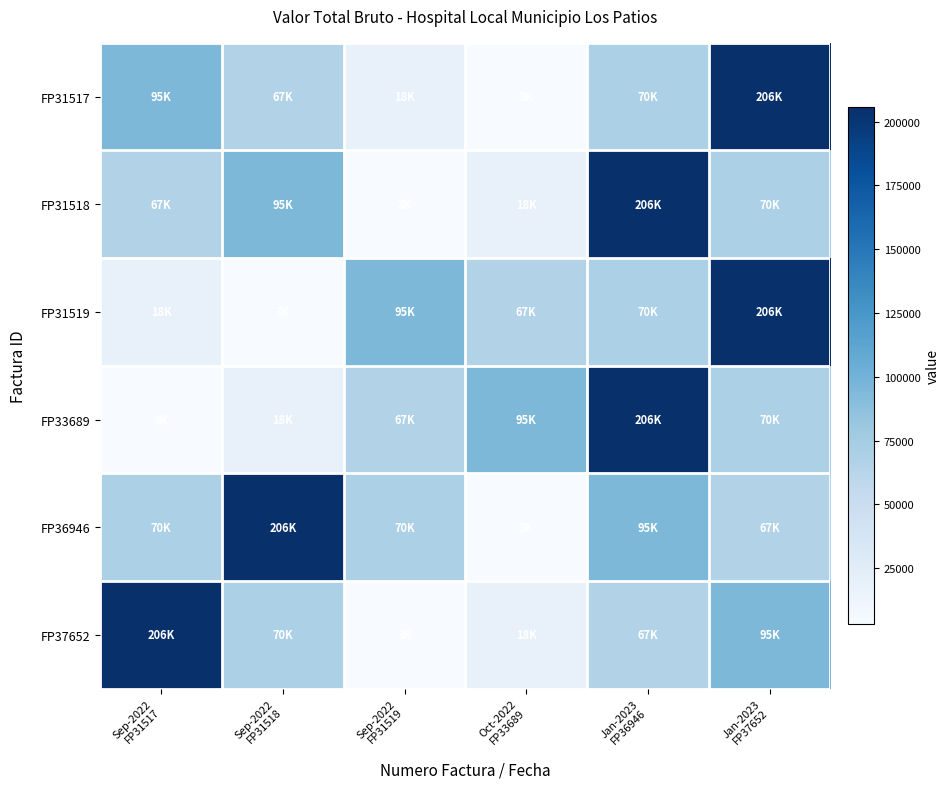

Which series has the largest total across all categories?

FP36946